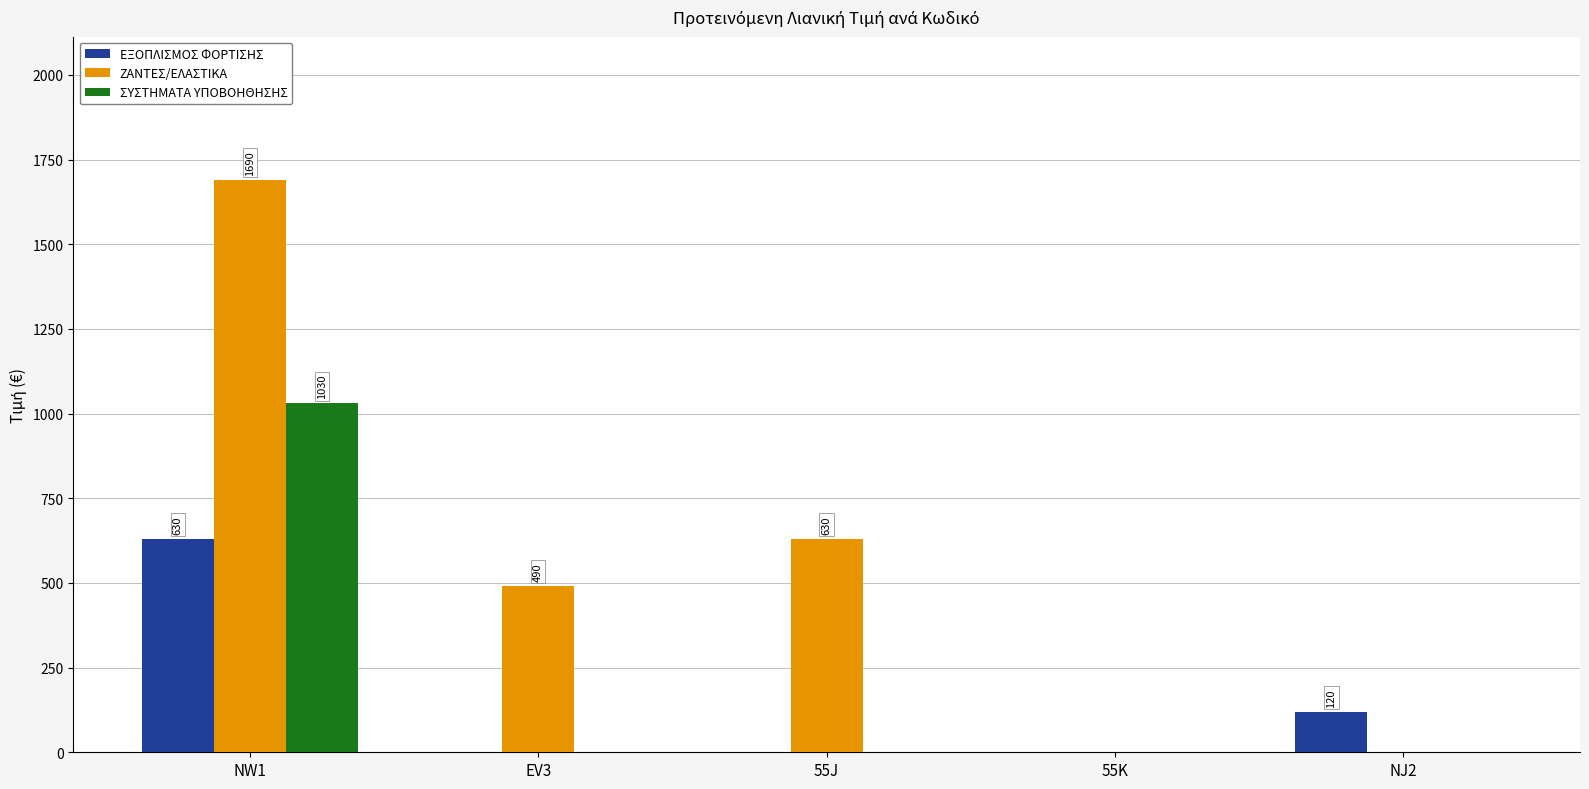

What is the maximum value for ΕΞΟΠΛΙΣΜΟΣ ΦΟΡΤΙΣΗΣ?

630